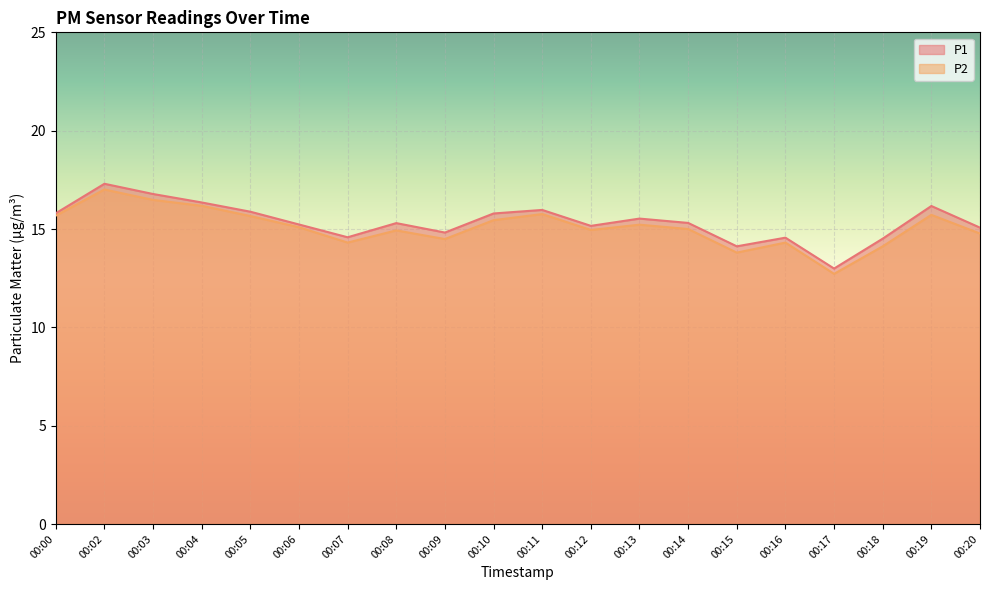

Reading right to left, what are all the values shown in this chart?

P1: 15.1	16.2	14.5	13.0	14.6	14.1	15.3	15.5	15.2	16.0	15.8	14.8	15.3	14.6	15.2	15.9	16.4	16.8	17.3	15.8
P2: 14.8	15.7	14.1	12.7	14.3	13.8	15.0	15.2	14.9	15.8	15.4	14.5	14.9	14.3	15.1	15.7	16.2	16.5	17.0	15.7